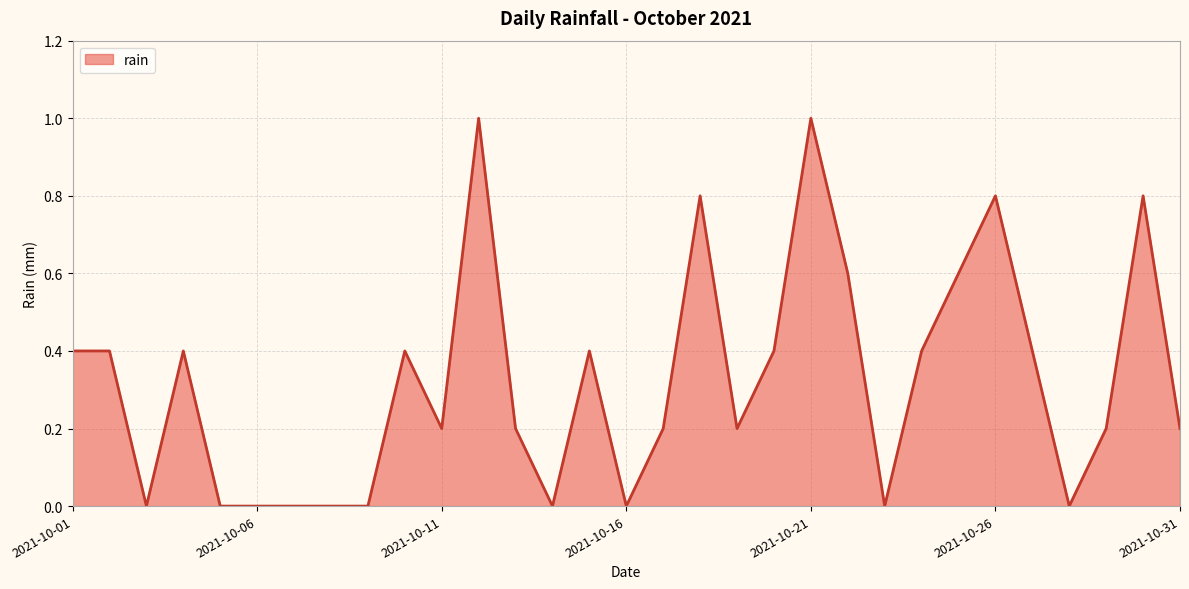

What is the difference between the maximum and minimum values?

1.0